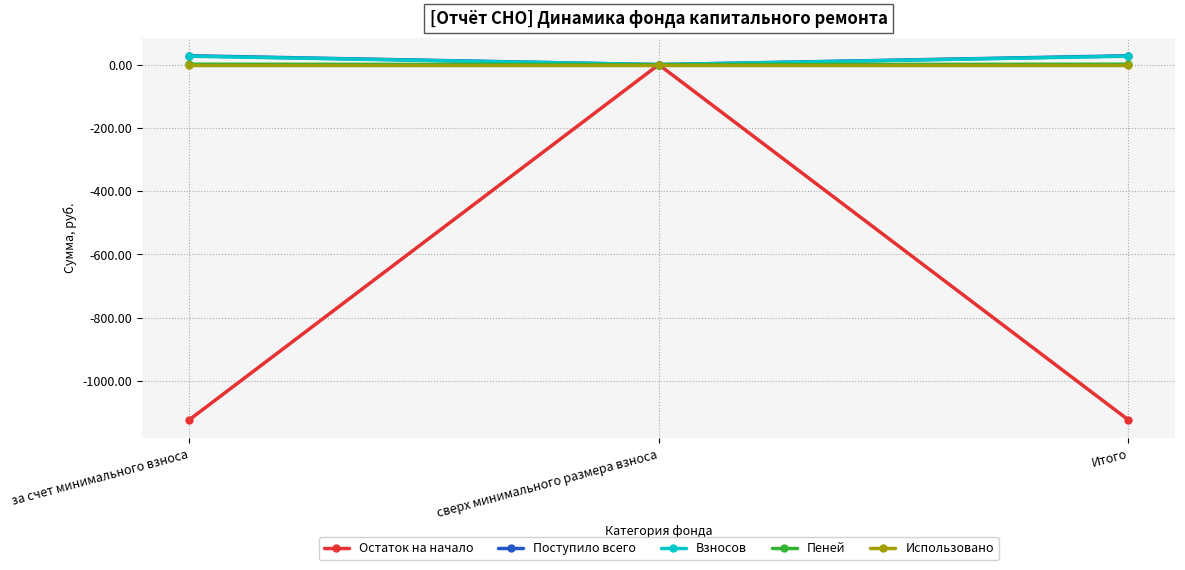

What is the highest value of the Пеней series?

1.3